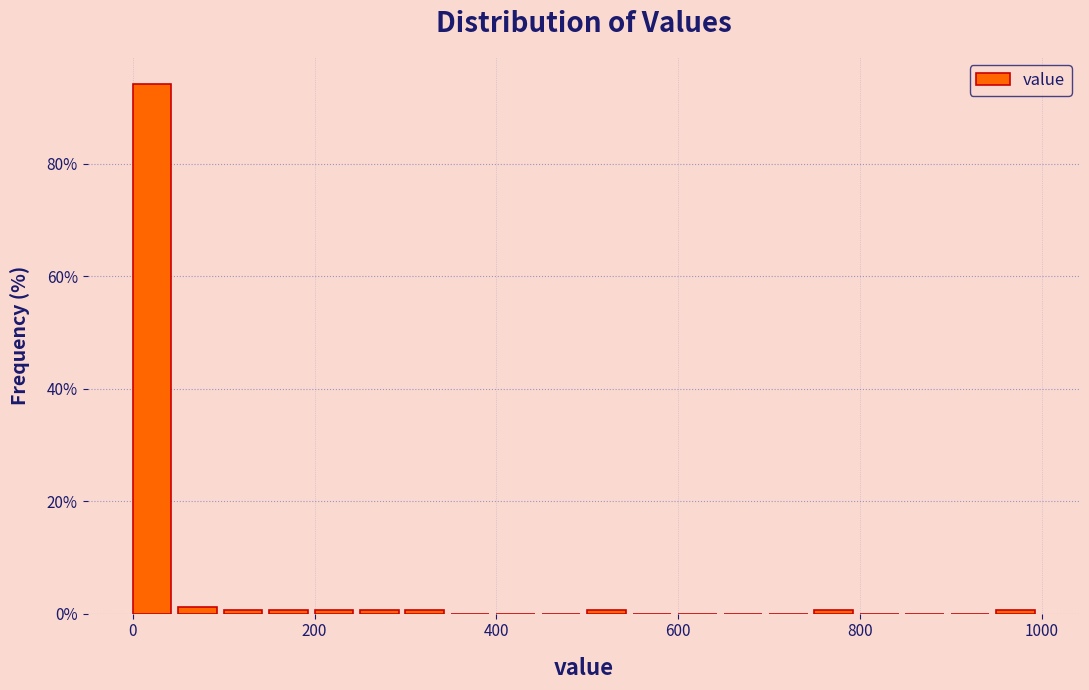

Around what value on the x-axis is the tallest bar? Give the approximate position of its centre, as read against the axis.

20